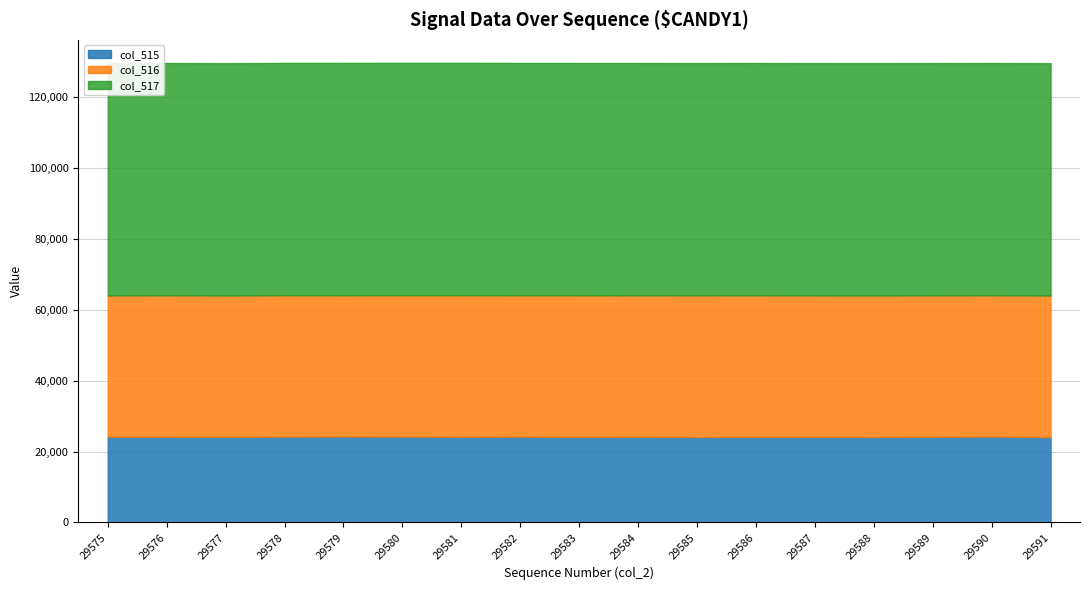

Rank the categories by col_516 value from highest to lowest.

29583, 29585, 29591, 29586, 29581, 29588, 29584, 29587, 29576, 29578, 29577, 29580, 29582, 29589, 29575, 29579, 29590